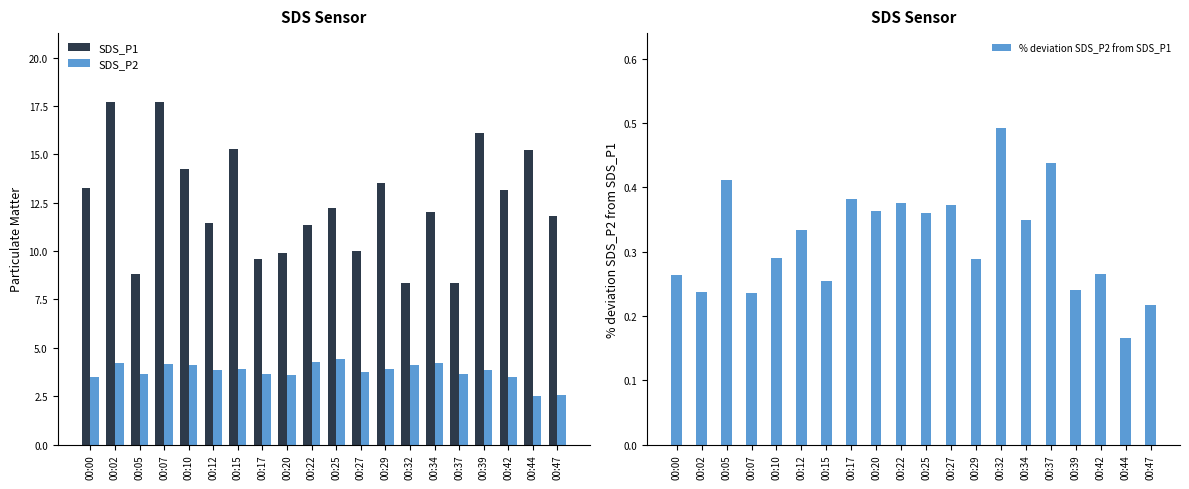

Reading left to right, what are all the values shown in this chart?

SDS_P1: 13.3	17.7	8.8	17.7	14.3	11.5	15.3	9.6	9.9	11.4	12.2	10.0	13.5	8.3	12.0	8.4	16.1	13.2	15.2	11.8
SDS_P2: 3.5	4.2	3.6	4.2	4.1	3.8	3.9	3.7	3.6	4.3	4.4	3.7	3.9	4.1	4.2	3.7	3.9	3.5	2.5	2.6
% deviation SDS_P2 from SDS_P1: 0.3	0.2	0.4	0.2	0.3	0.3	0.3	0.4	0.4	0.4	0.4	0.4	0.3	0.5	0.3	0.4	0.2	0.3	0.2	0.2